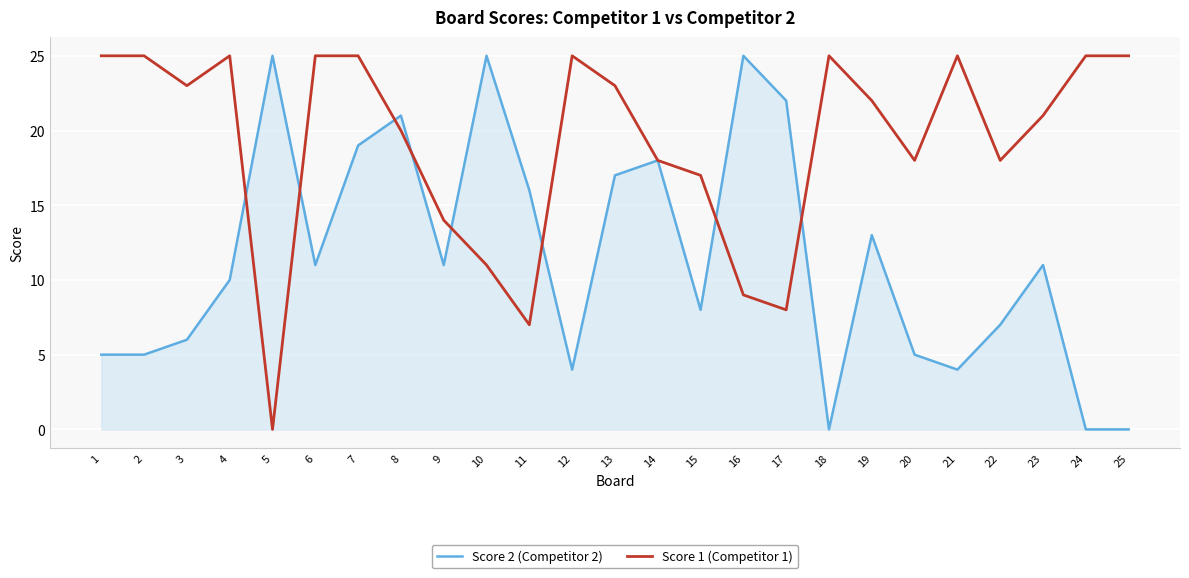

Between 4 and 12, which series saw the biggest shift?

Score 2 (Competitor 2)